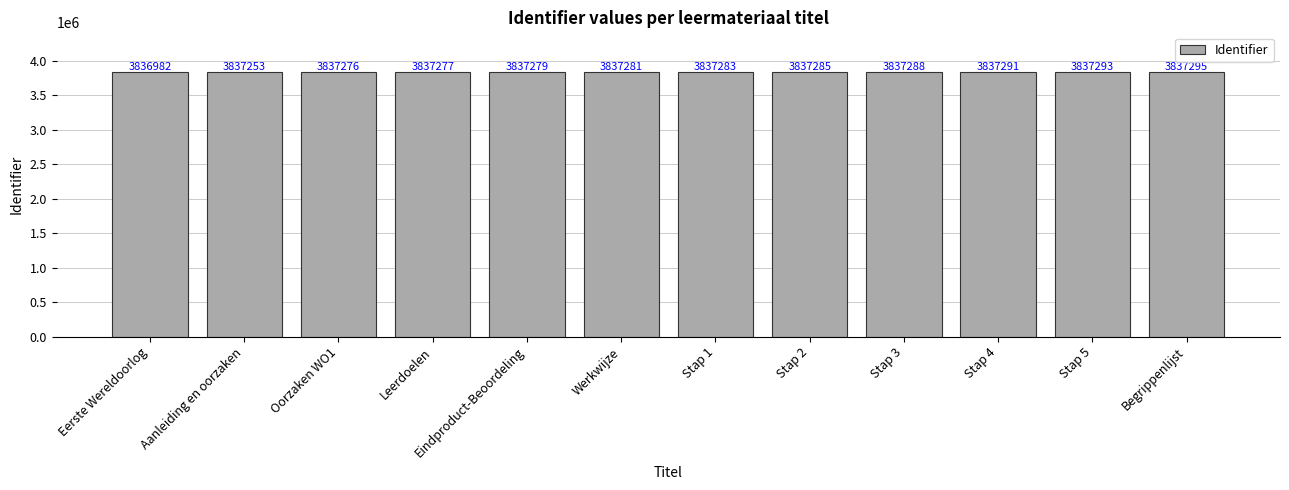

Count the number of categories in the chart.

12